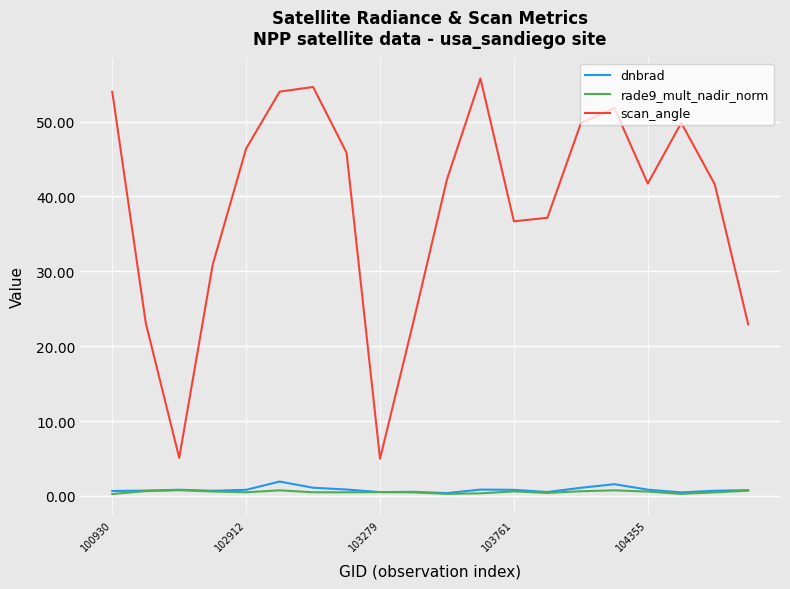

What is the minimum value for scan_angle?

5.0